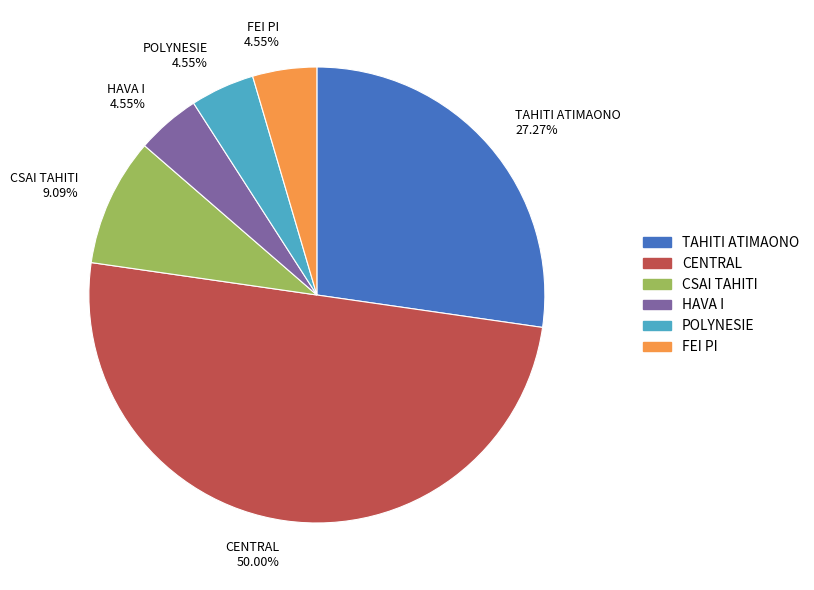

What portion of the pie excludes CENTRAL?

50.0%